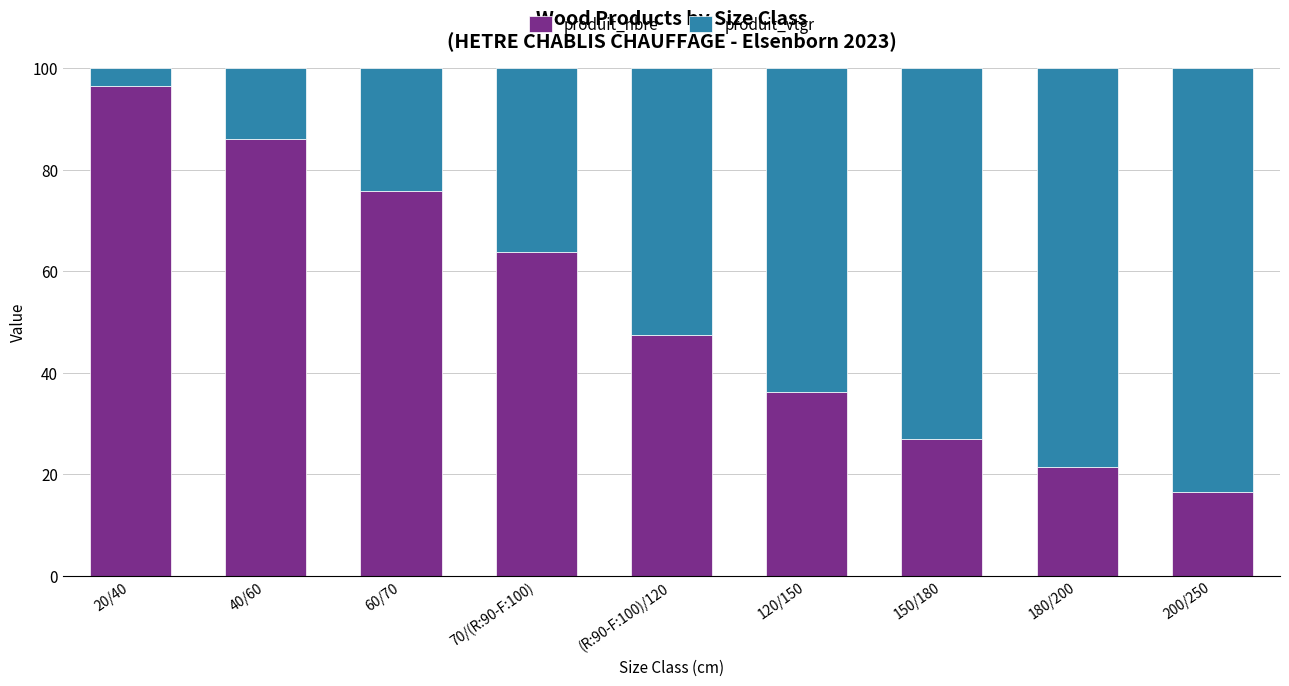

Reading left to right, transcribe the values for produit_nbre.

20/40=96.5	40/60=86.1	60/70=75.8	70/(R:90-F:100)=63.9	(R:90-F:100)/120=47.5	120/150=36.2	150/180=27.1	180/200=21.5	200/250=16.4